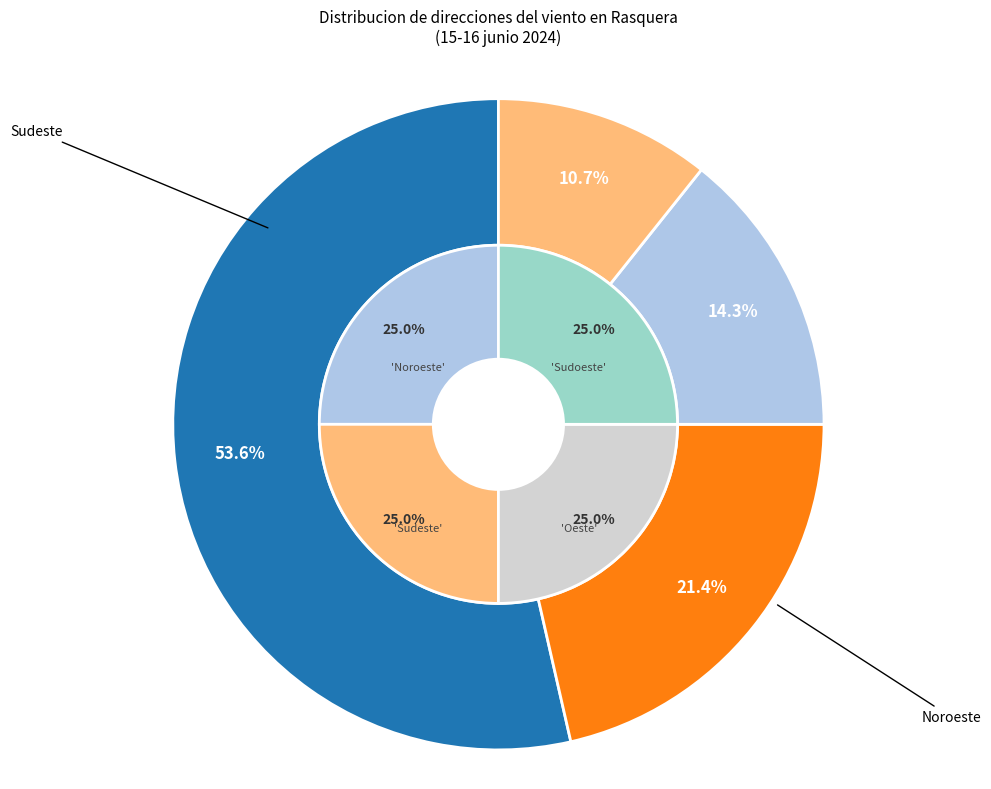

Is there any slice that represents more than half of the pie?

Yes